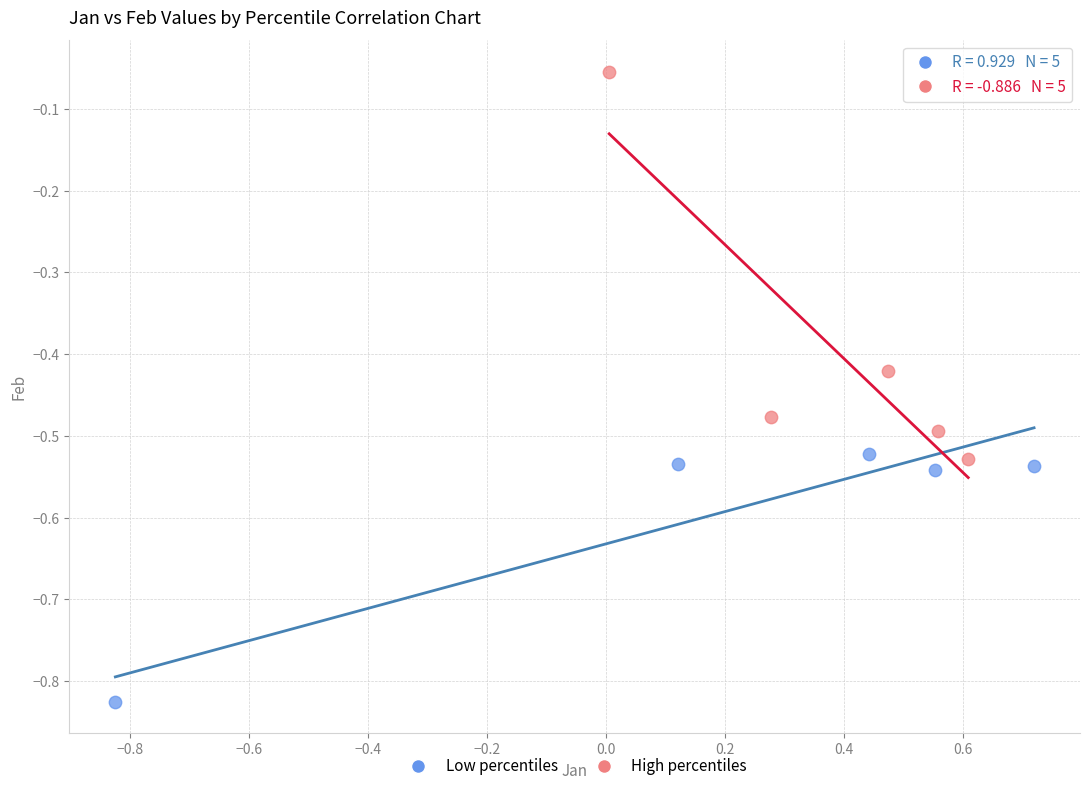

Which series contains the highest Y value?

High percentiles